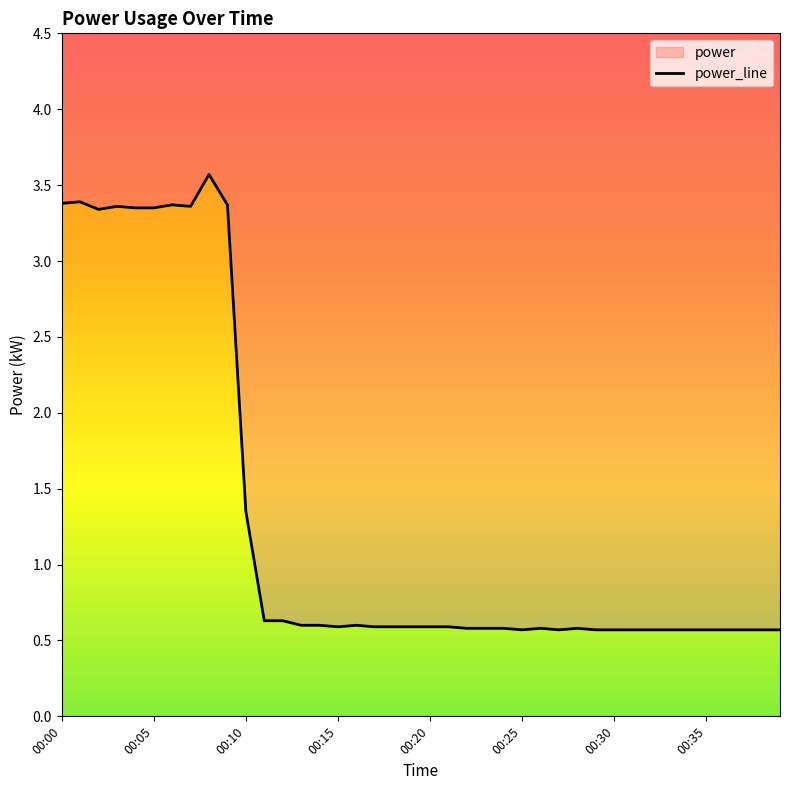

What is the value of the 25th point from the left?

0.6